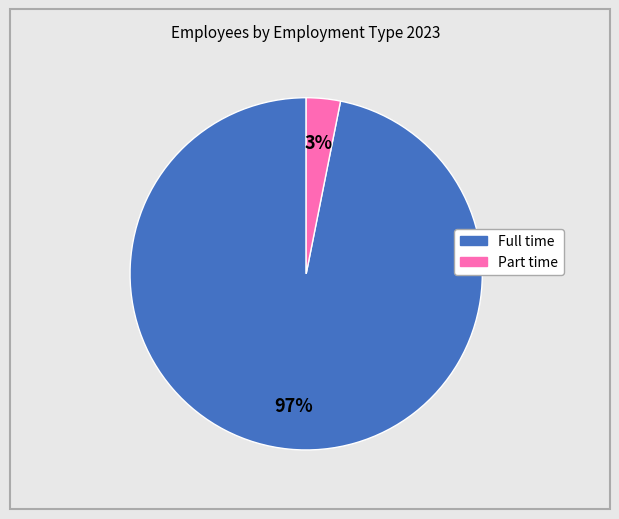

To the nearest percent, what is the average slice percentage?

50%